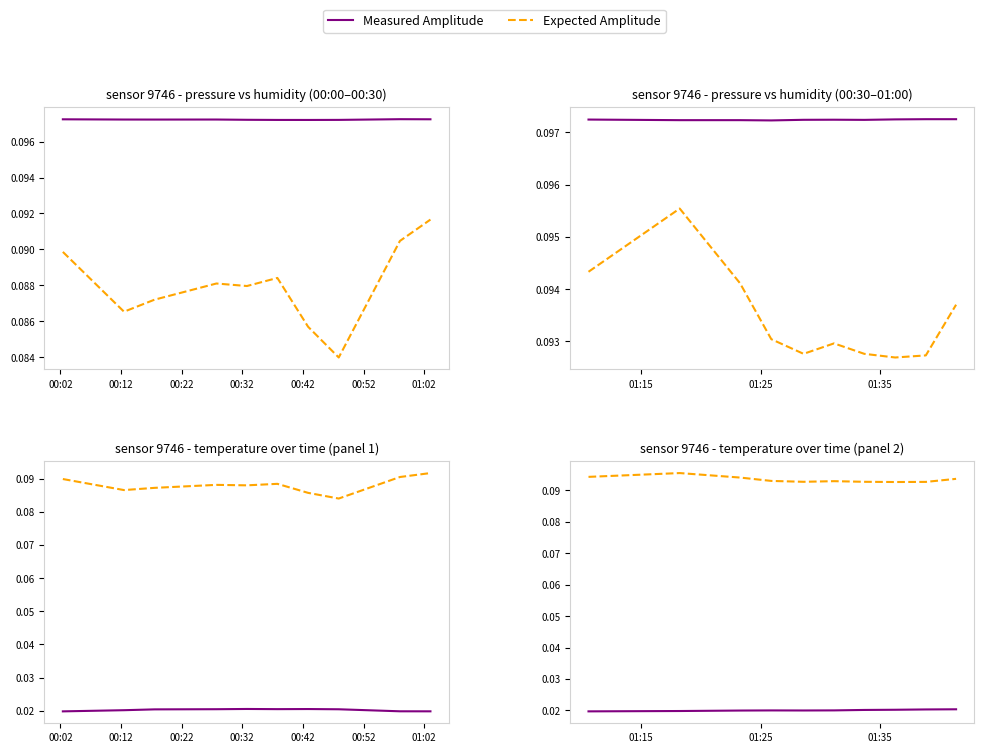

Count the number of data series in this chart.

2